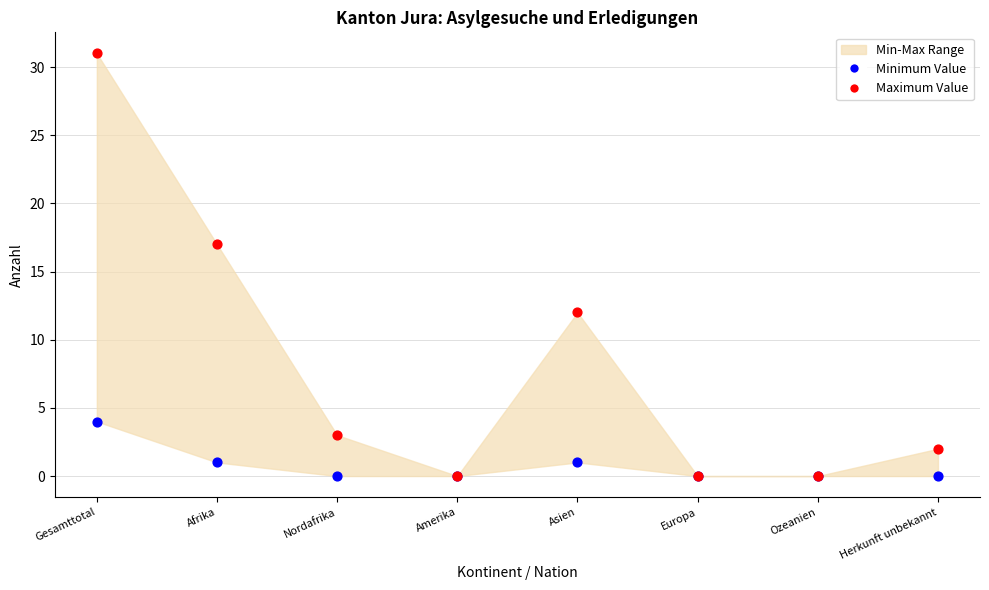

Across all series, what Y value is closest to 15?

17